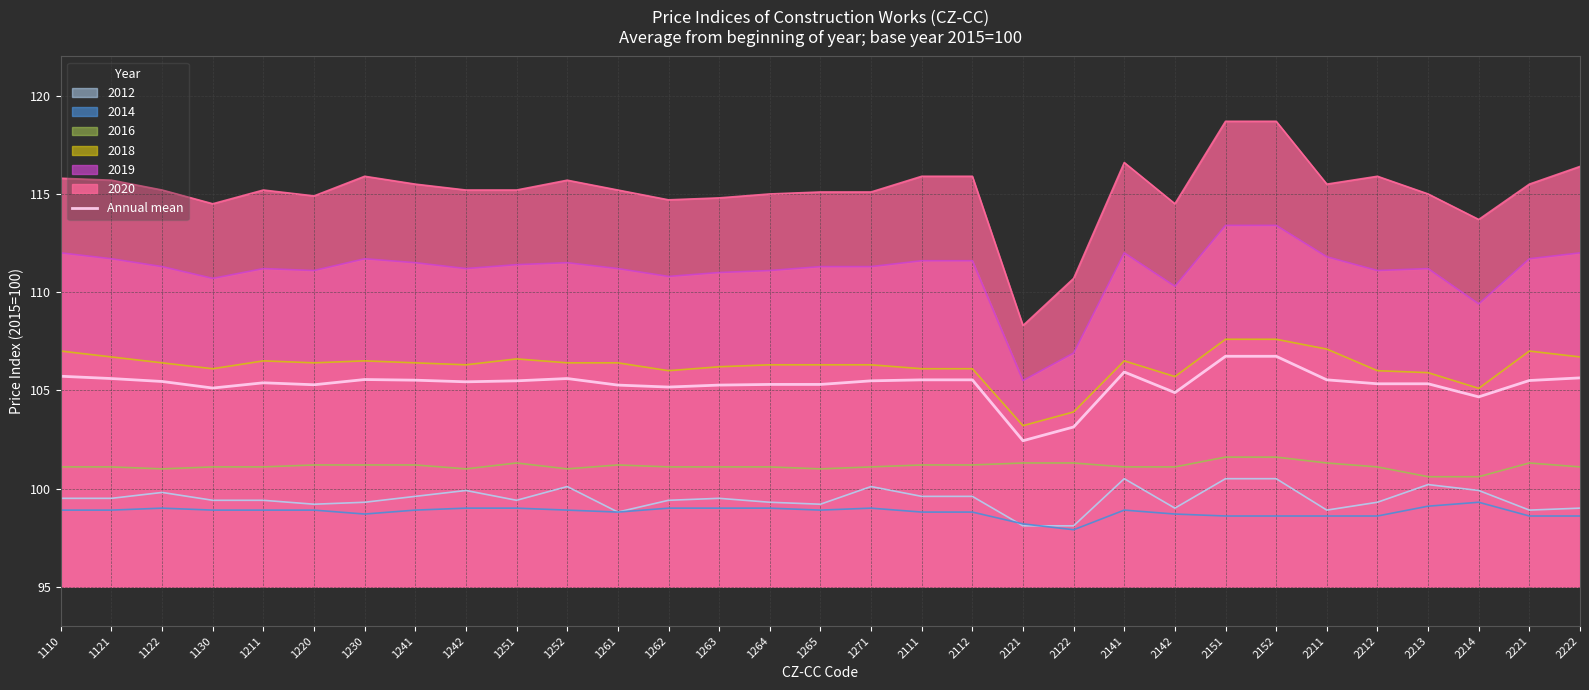

The value at 2141 is 105.9. True or false?

True